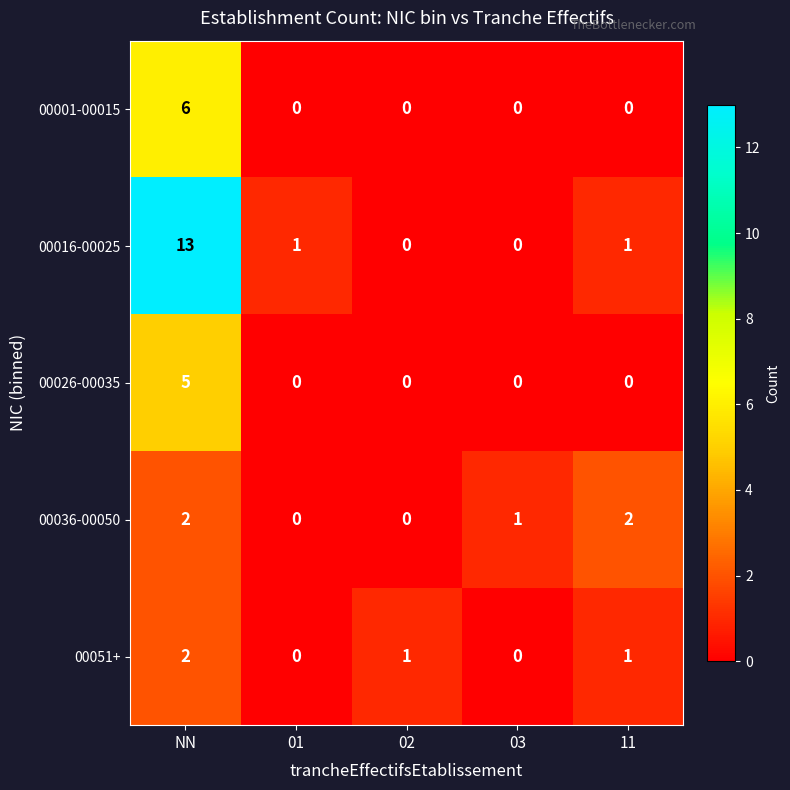

What is the spread (max minus min) of values at 01?

1